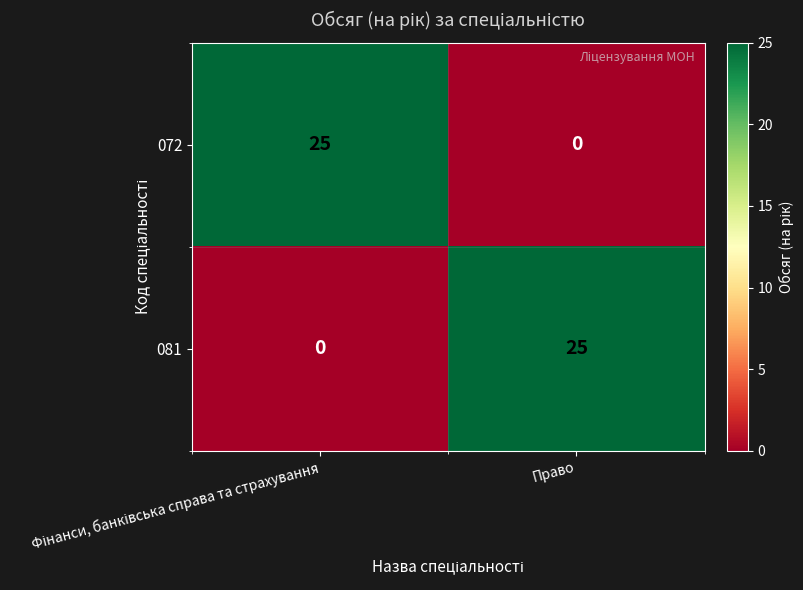

What is the difference between the maximum and minimum values in the 081 series?

25